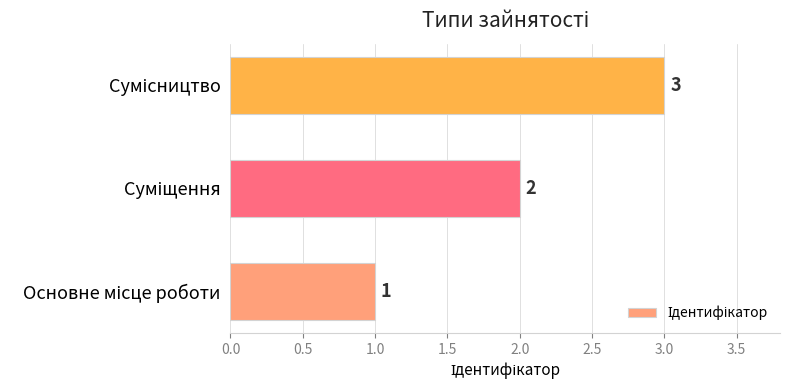

How many bars are there in total?

3